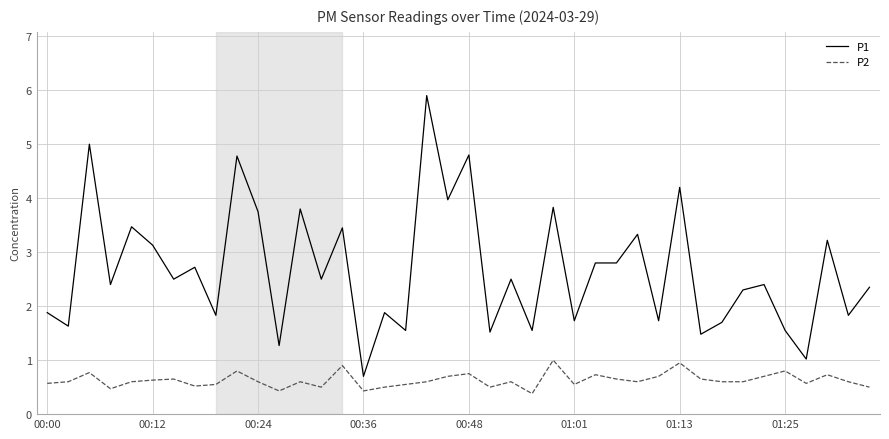

Which series has the largest total across all categories?

P1